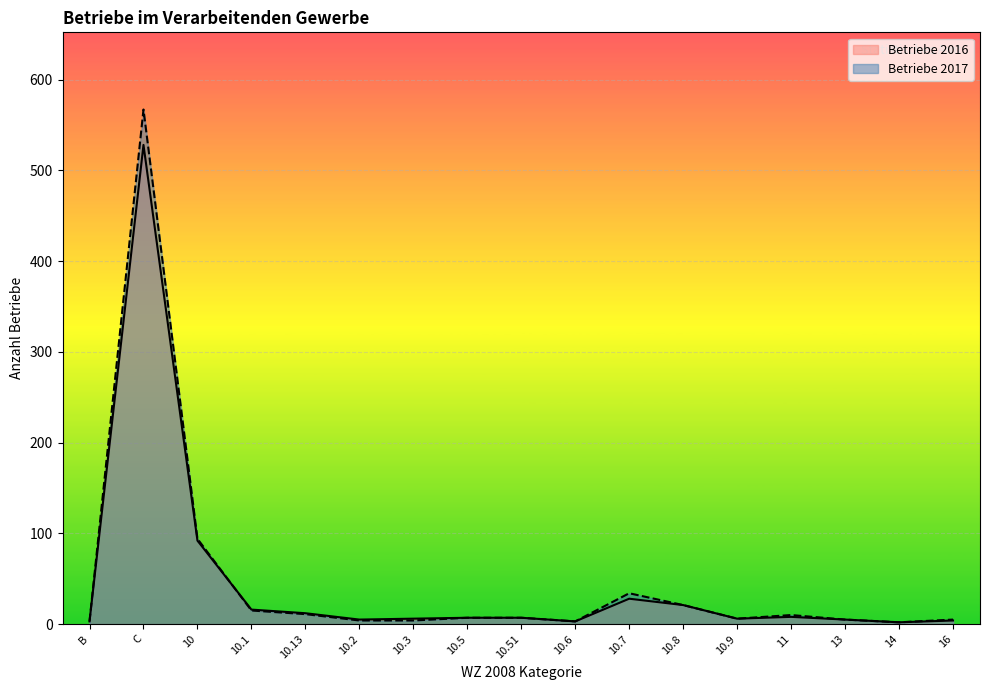

What is the maximum value for Betriebe 2017?

567